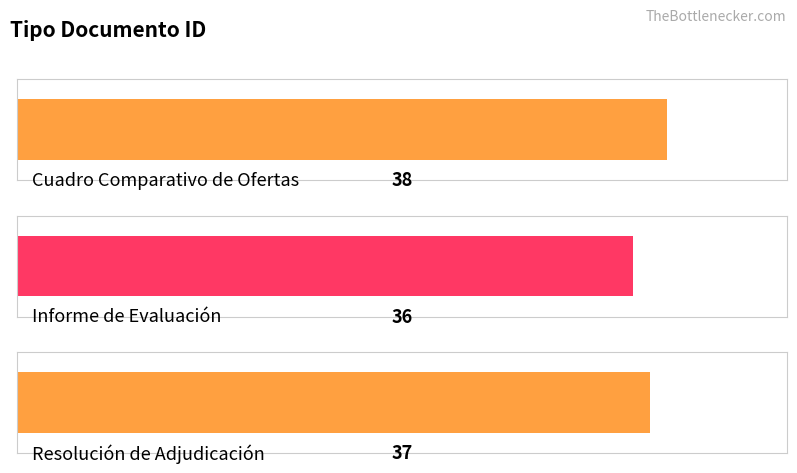

Reading left to right, extract all data points from this chart.

Cuadro Comparativo de Ofertas=38	Informe de Evaluación=36	Resolución de Adjudicación=37